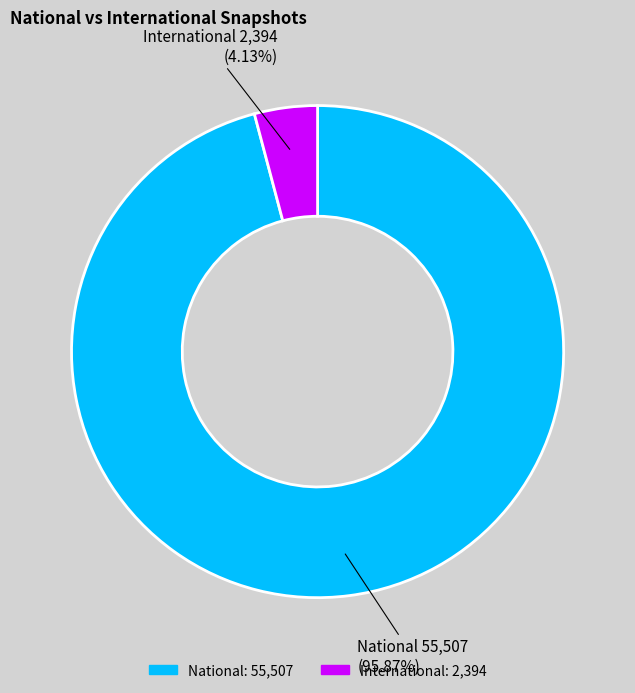

Is the sum of National: 55,507 and International: 2,394 greater than half?

Yes